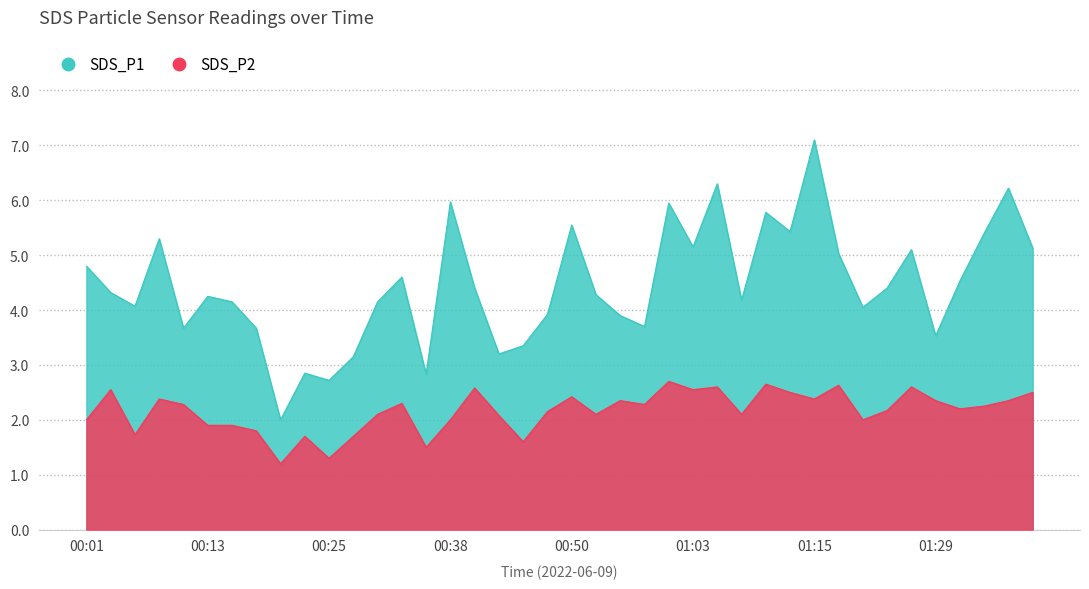

Which series changed the most between 01:05 and 01:21?

SDS_P1